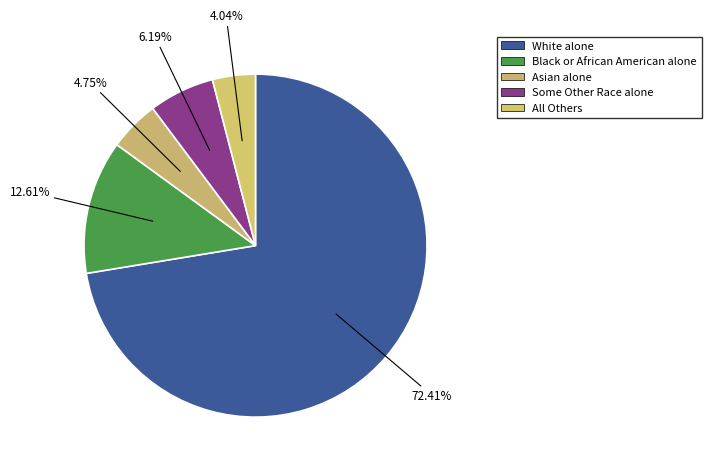

How many segments does this pie chart have?

5